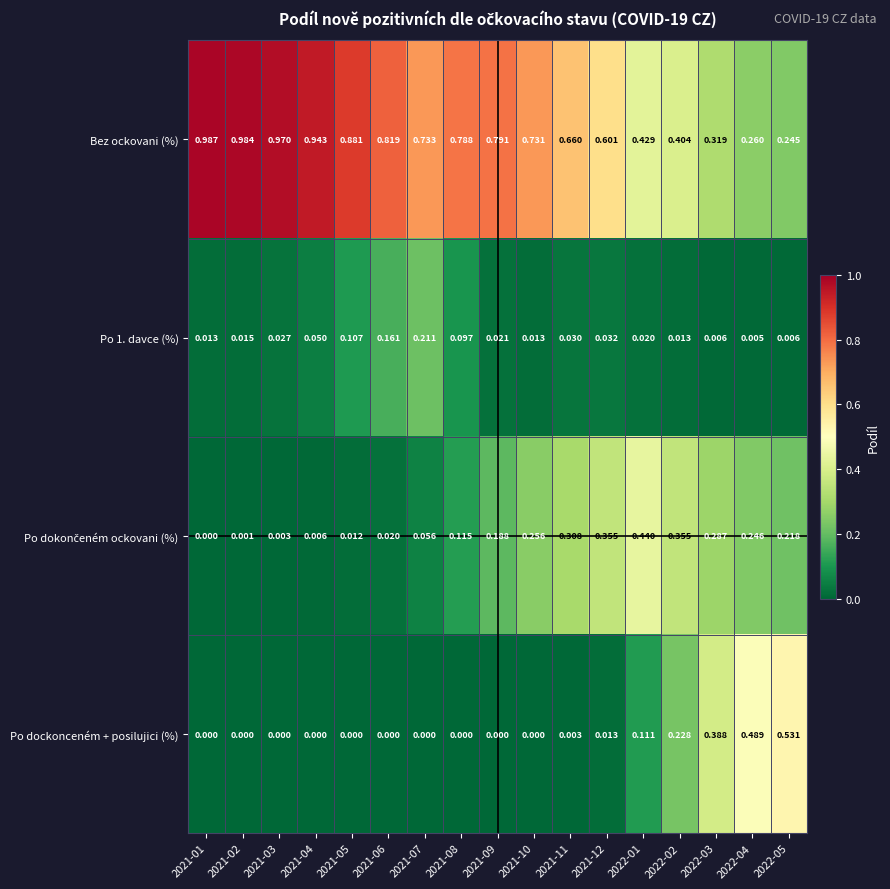

Which series has the largest total across all categories?

Bez ockovani (%)